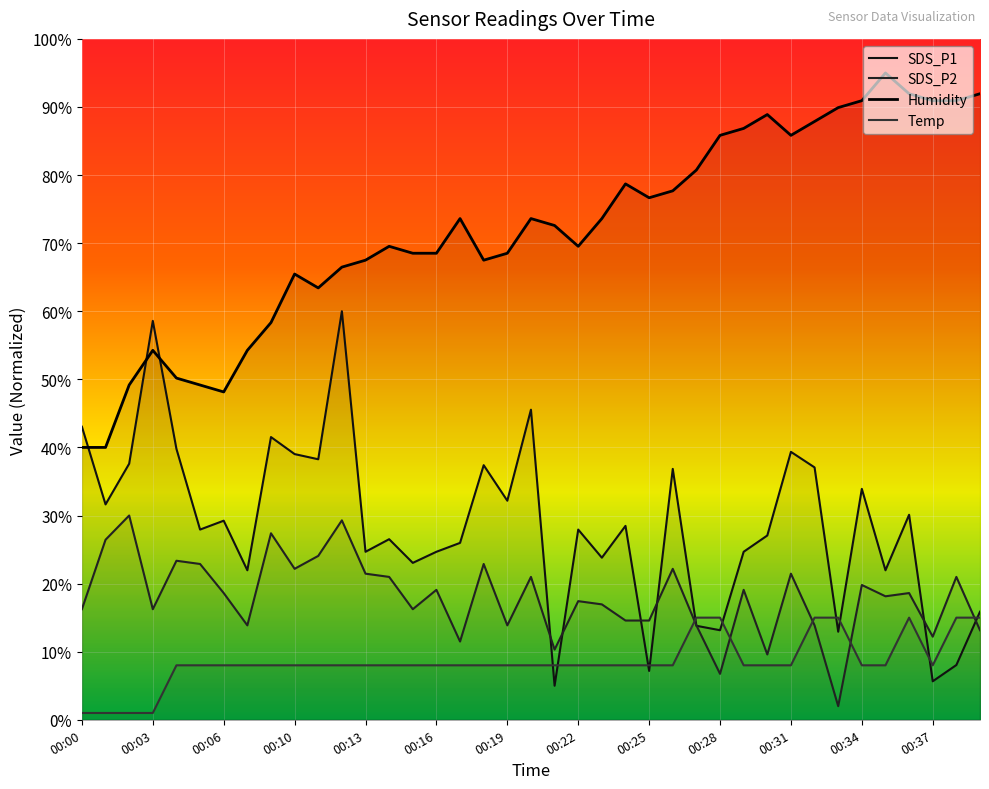

Where is the first local minimum for SDS_P2?

00:03